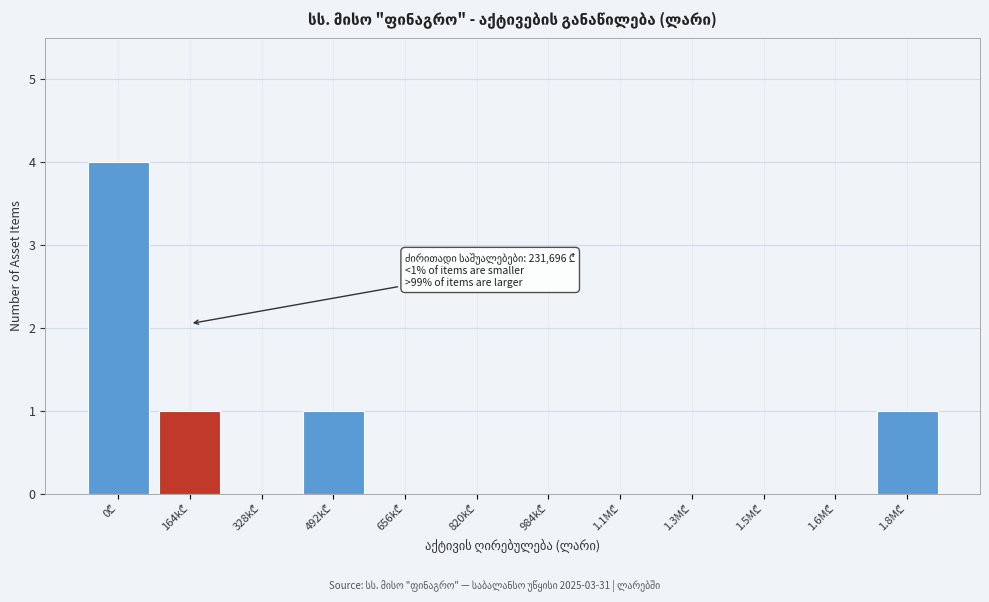

What is the greatest value displayed?

4